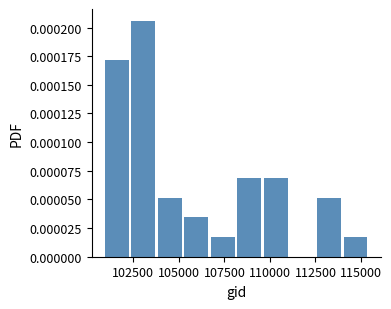

Around what value on the x-axis is the tallest bar? Give the approximate position of its centre, as read against the axis.

103000